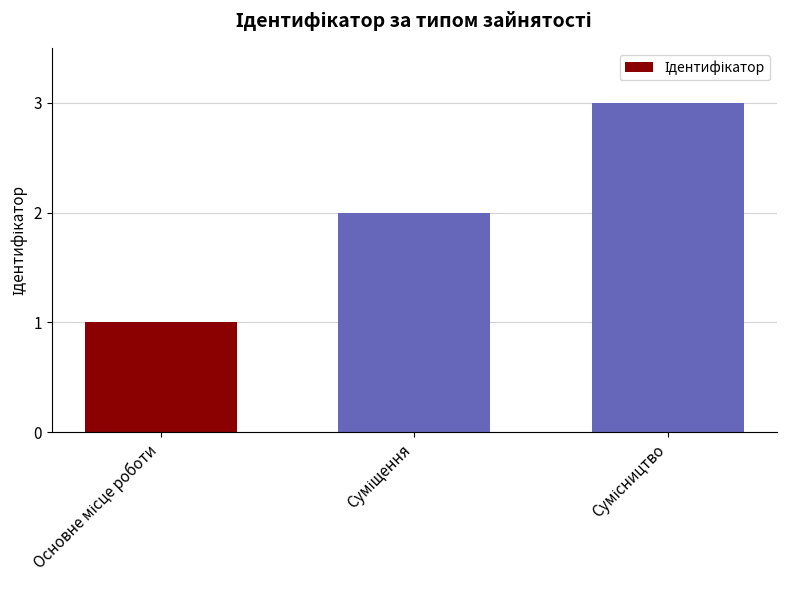

What is the greatest value displayed?

3